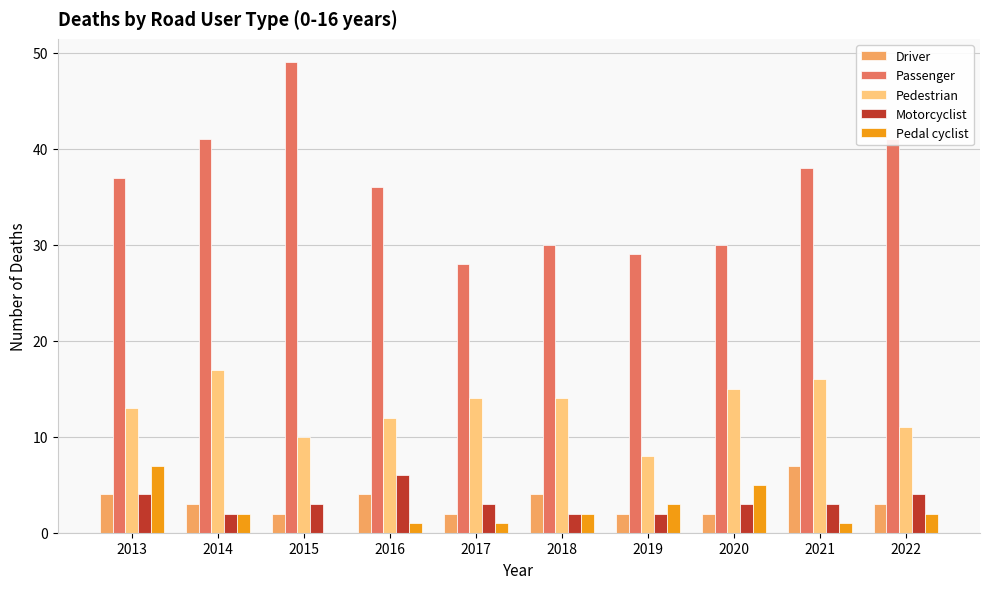

Is the value of Pedal cyclist at 2019 greater than the value of Passenger at 2014?

No